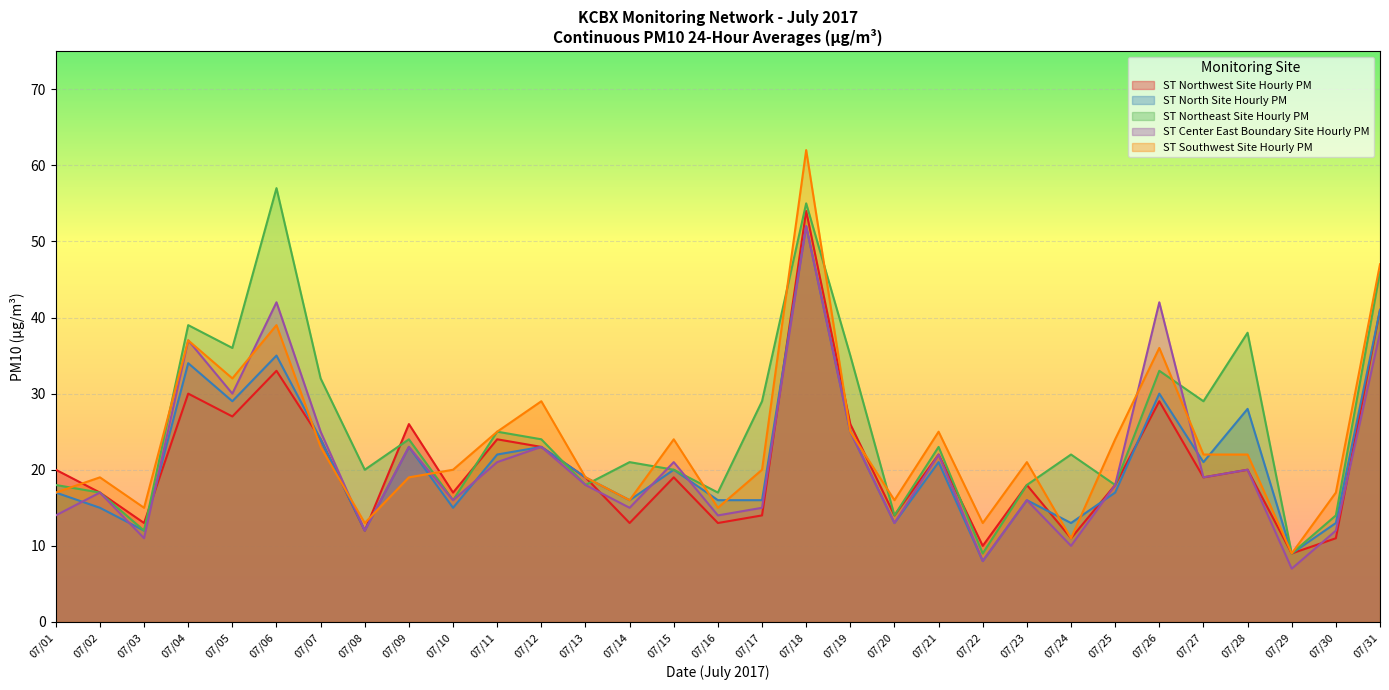

Which series has the largest range (max minus min)?

ST Southwest Site Hourly PM